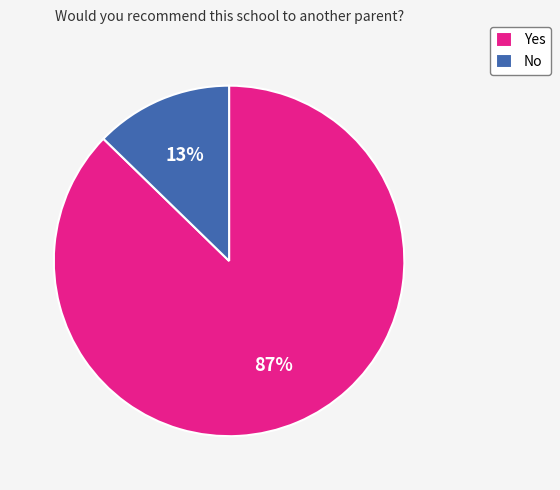

The No slice represents 13% of the pie. True or false?

True